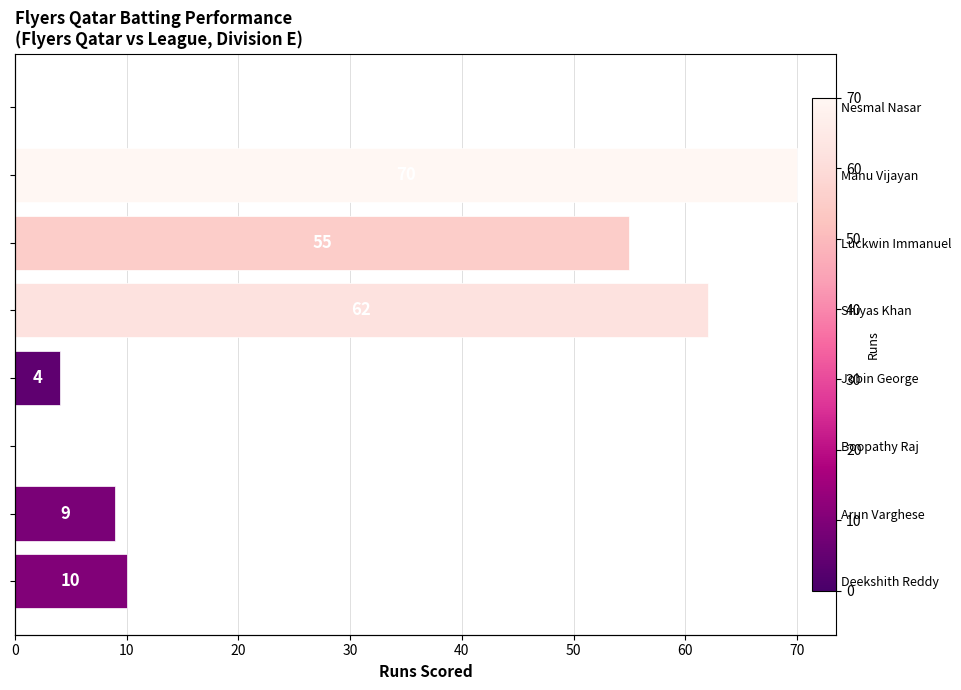

How many bars are there in total?

8